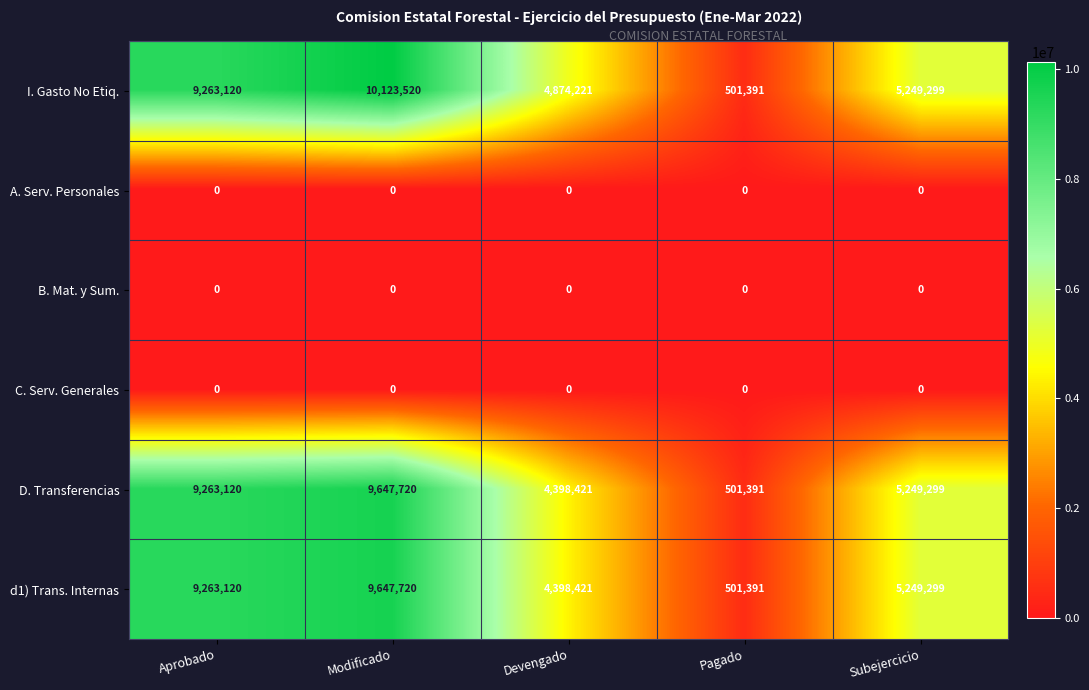

What is the maximum value shown in the chart?

10123520